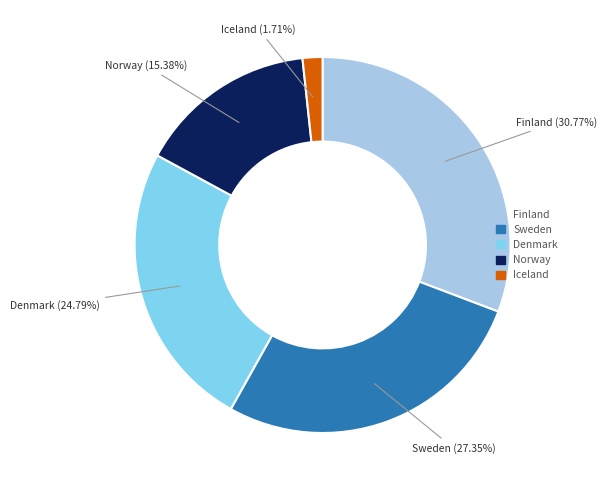

Is there a majority slice in this chart?

No